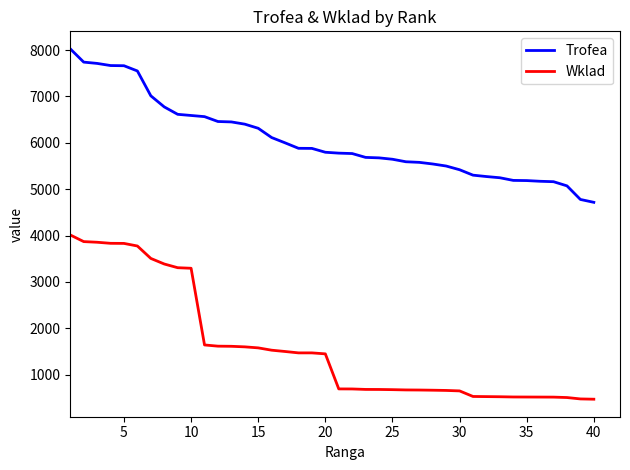

How many lines are shown in the chart?

2